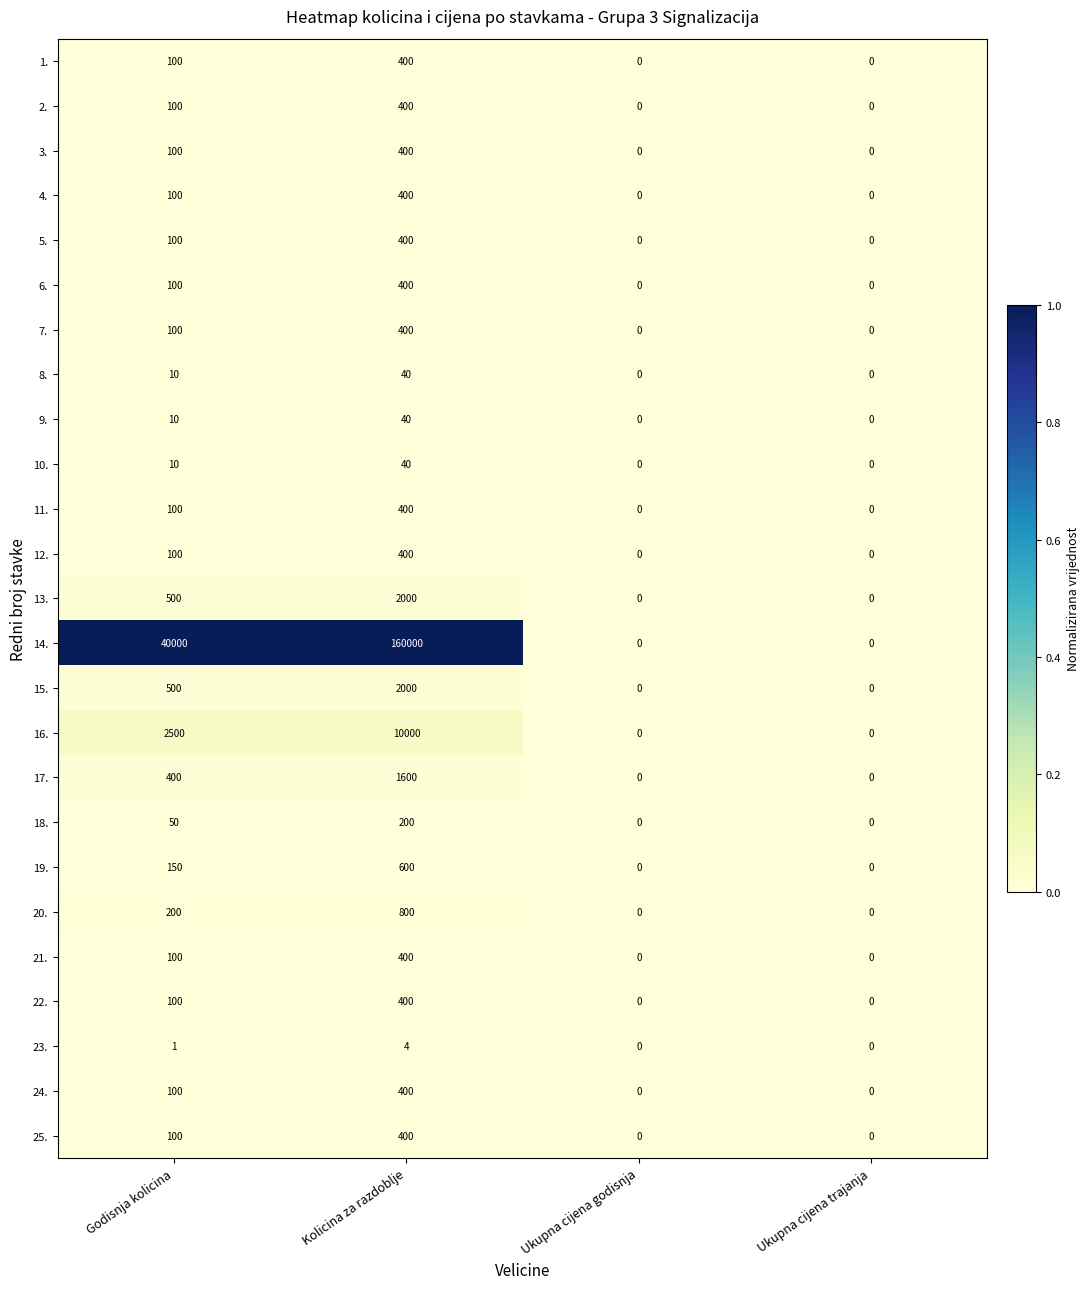

What is the difference between the 10. values at Godisnja kolicina and Ukupna cijena godisnja?

10